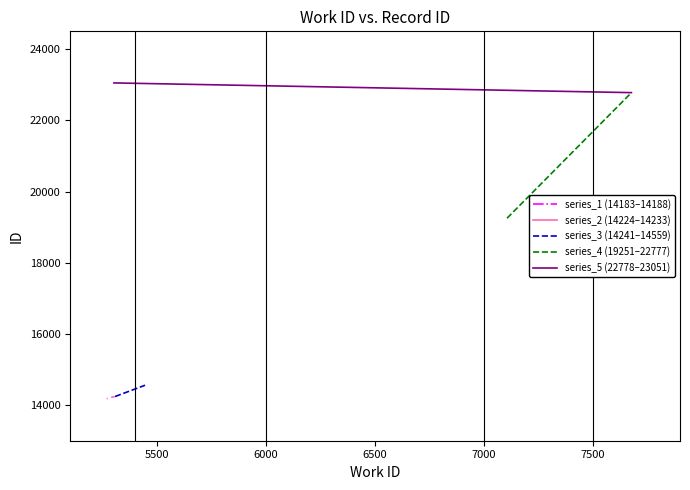

What is the average value of the series_4 (19251–22777) series?

21014